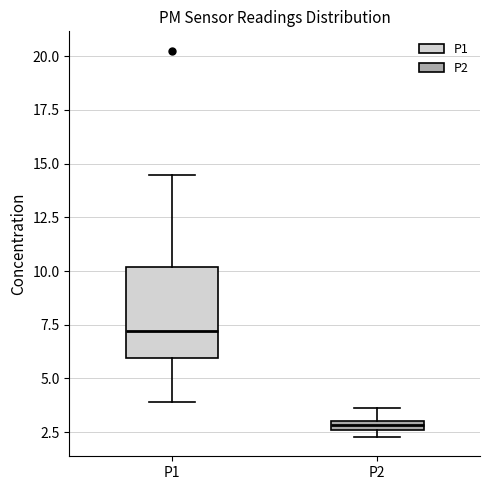

Which box is the tallest, from its lower edge to its upper edge?

P1